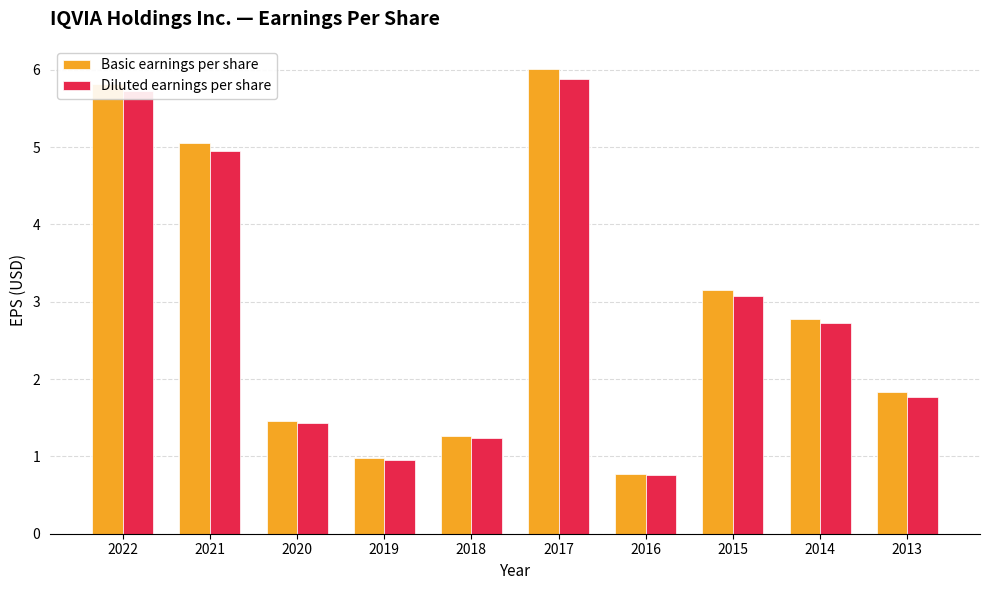

What is the total value across all series at 2019?

1.9